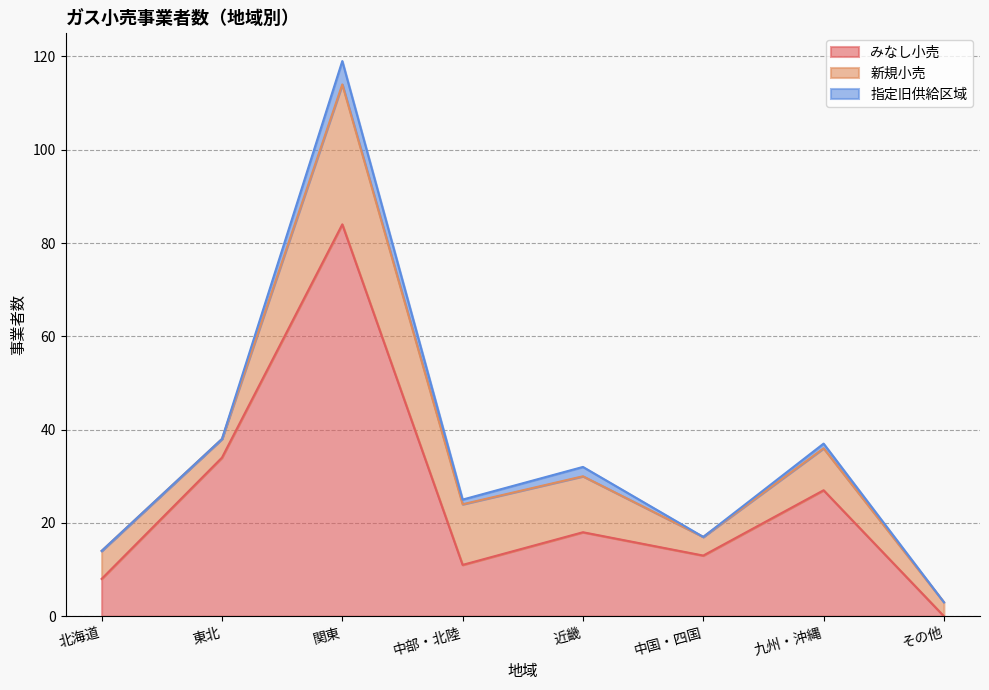

True or false: 新規小売 and 指定旧供給区域 cross at least once.

False